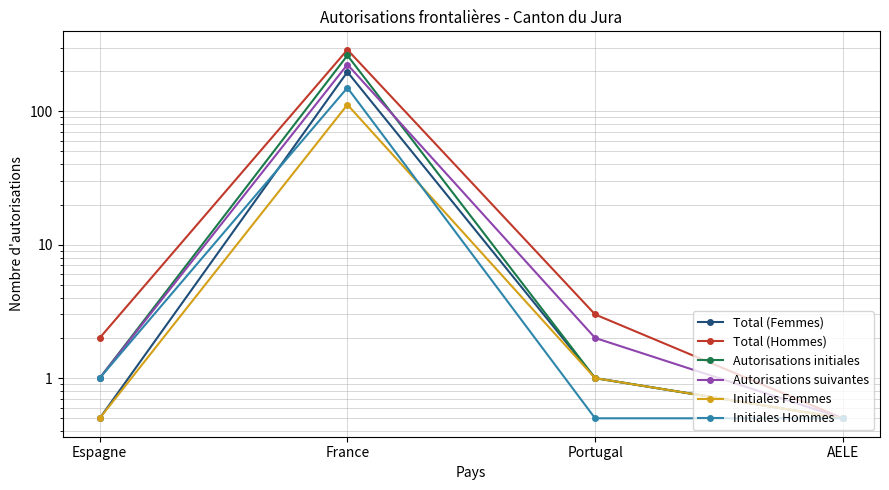

At which category does Initiales Hommes reach its first local peak?

France